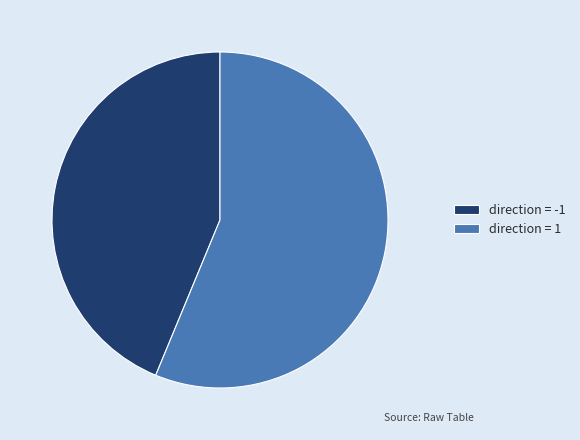

The direction = 1 slice represents 56% of the pie. True or false?

True